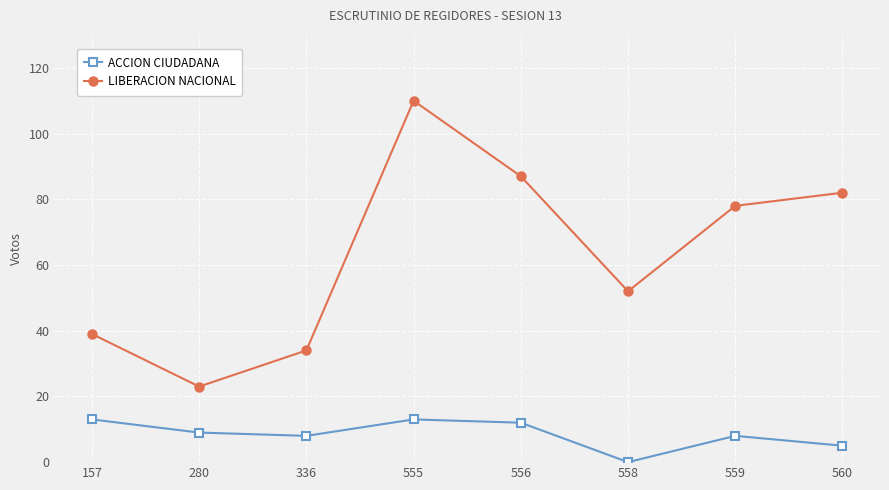

Which category has the highest value in the LIBERACION NACIONAL series?

555